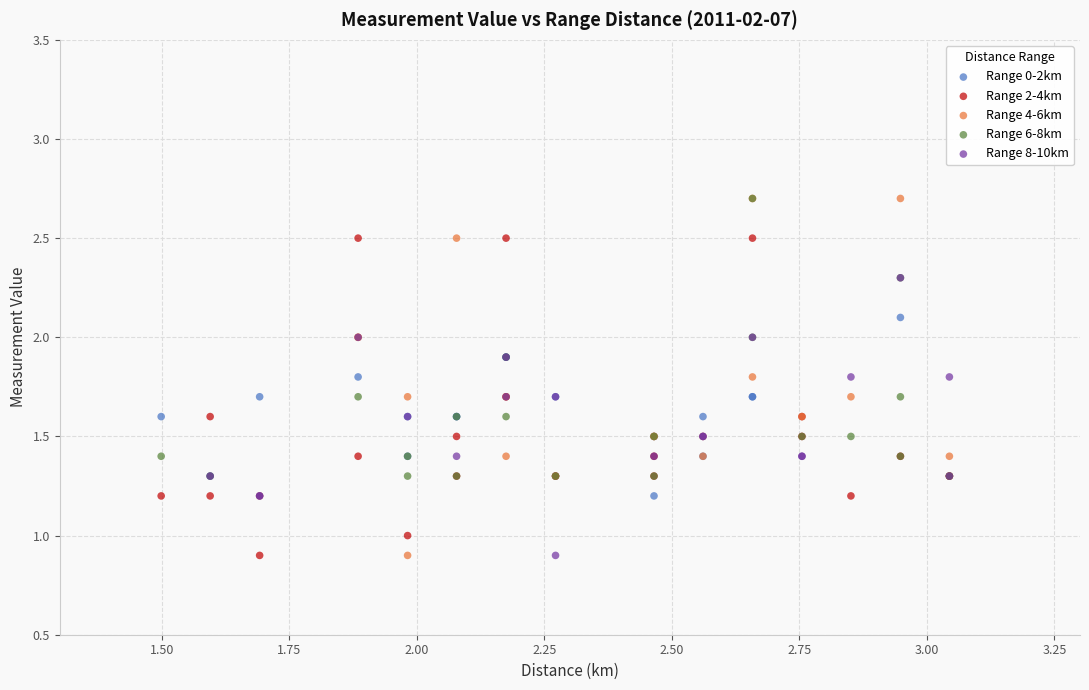

What are all the series names shown in the legend?

Range 0-2km, Range 2-4km, Range 4-6km, Range 6-8km, Range 8-10km